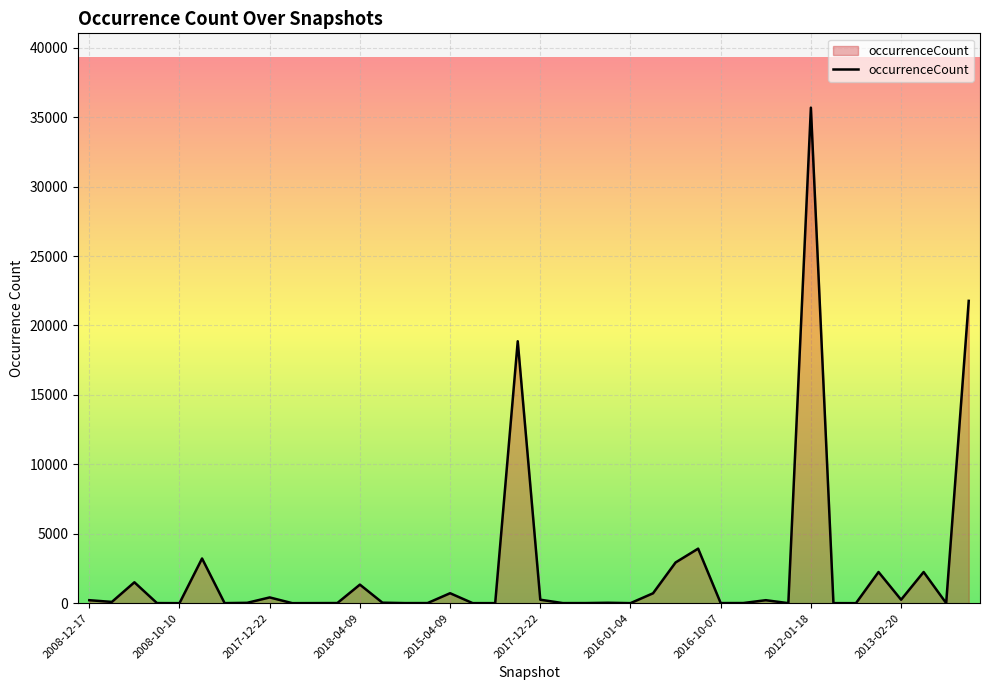

What is the maximum value shown in the chart?

35690